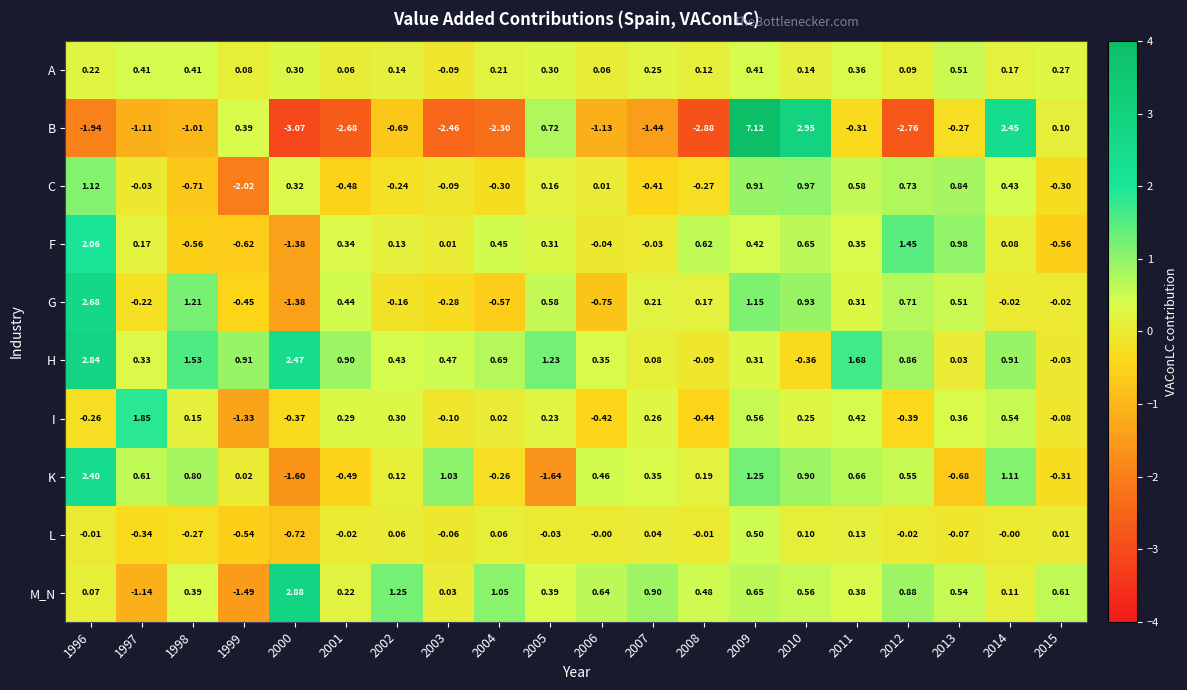

Between 1997 and 2010, which series saw the biggest shift?

B